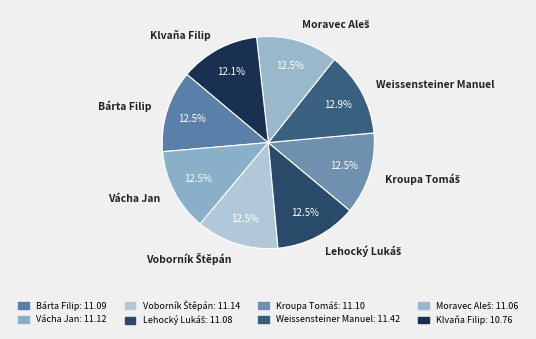

How many slices are in this pie chart?

8